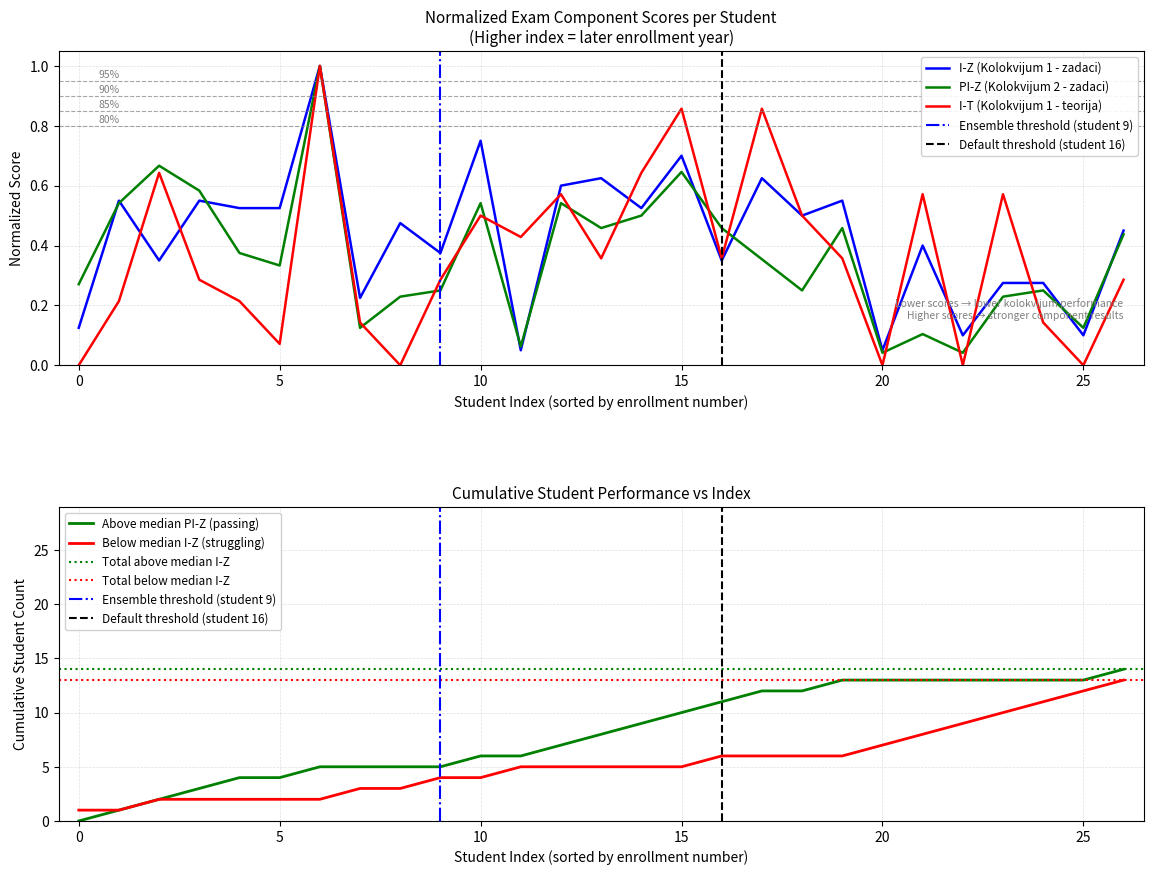

What are all the series names shown in the legend?

I-Z (Kolokvijum 1 - zadaci), I-T (Kolokvijum 1 - teorija), PI-Z (Kolokvijum 2 - zadaci)